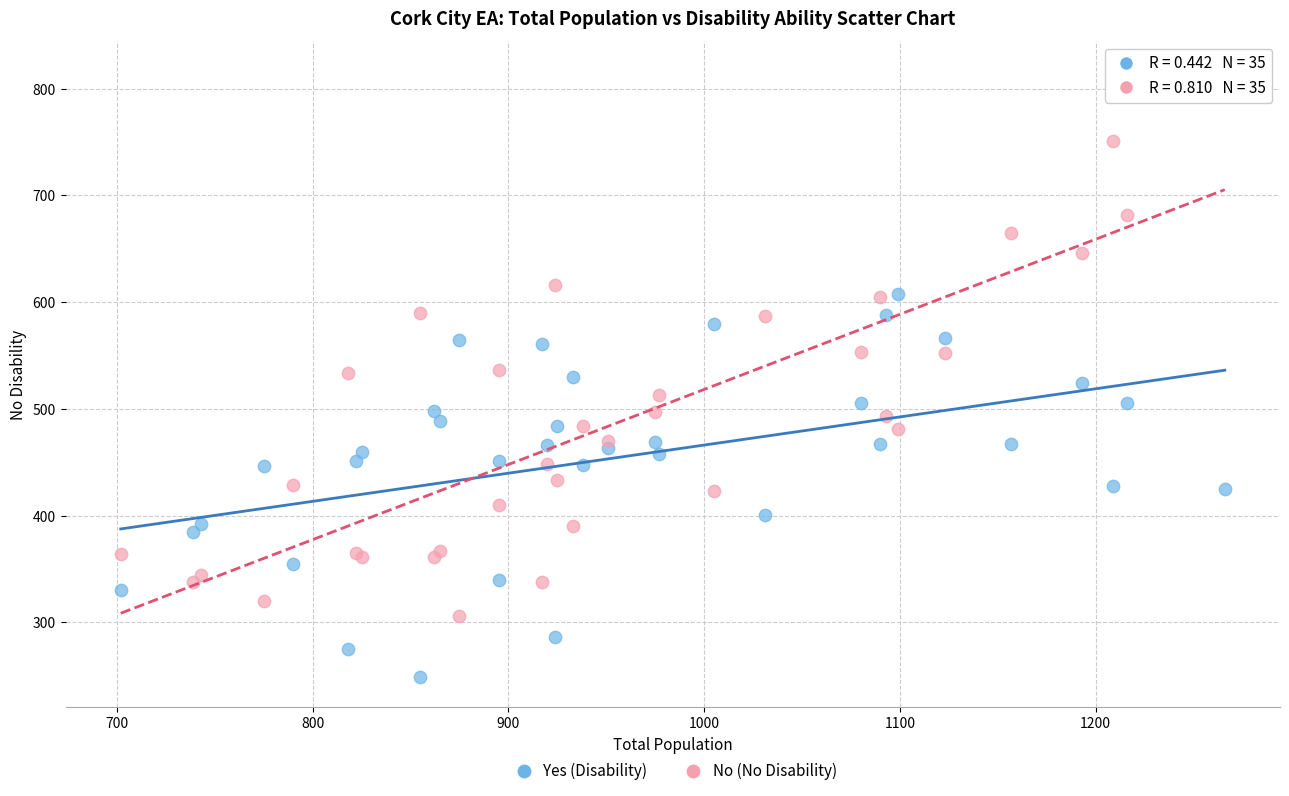

Which series has the widest spread of Y values?

No (No Disability)